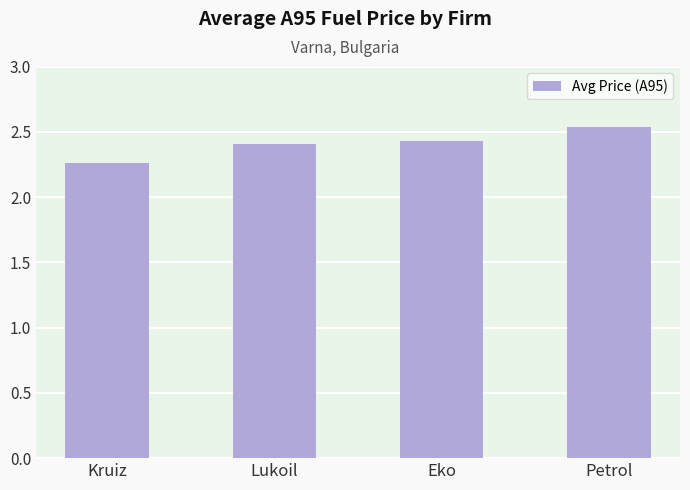

Where is the data nearest to the value 2?

Kruiz